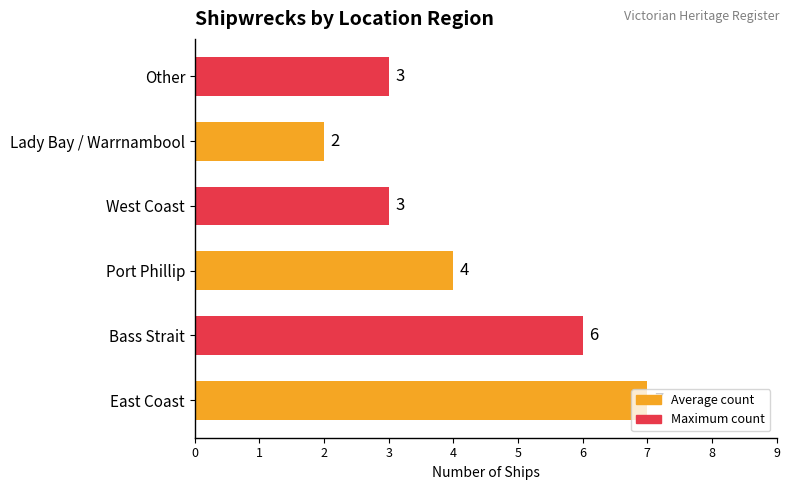

What is the sum of the values at Port Phillip and West Coast?

7